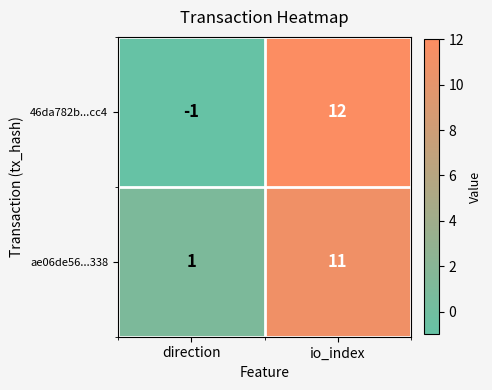

Reading left to right, what are all the values shown in this chart?

46da782b...cc4: -1	12
ae06de56...338: 1	11